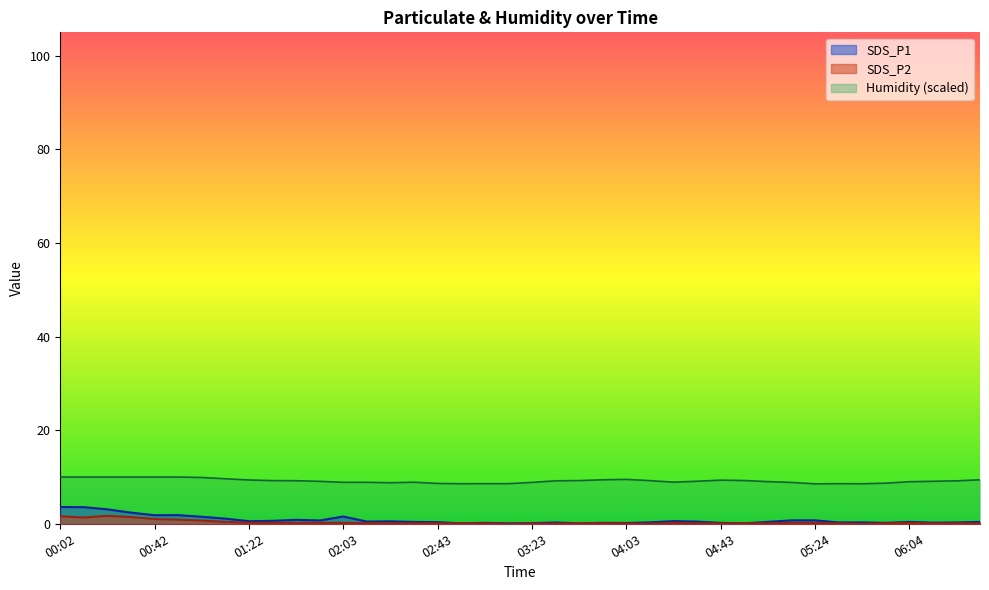

How many categories are shown in the chart?

40